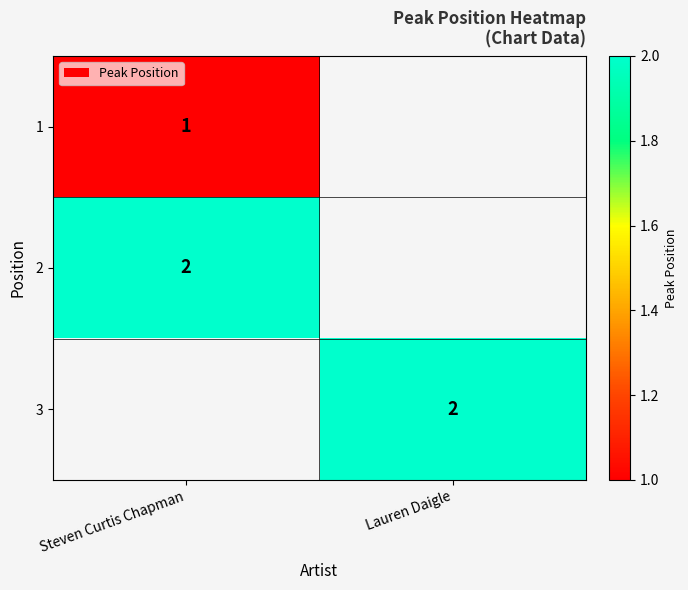

Is it true that 2 equals 2 at Steven Curtis Chapman?

True